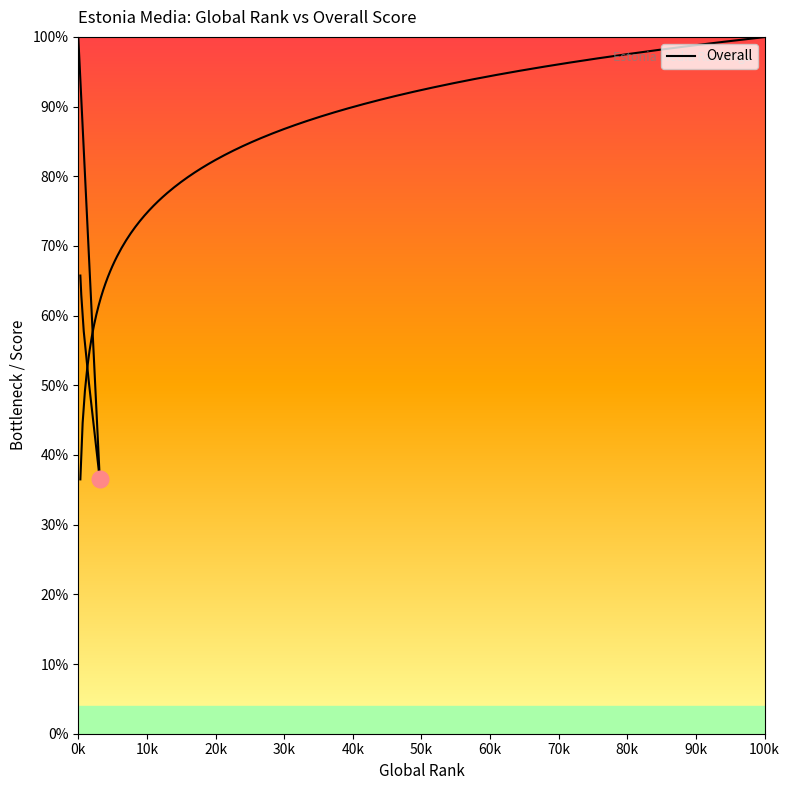

How many points are lower than both their immediate neighbors (excluding endpoints)?

1